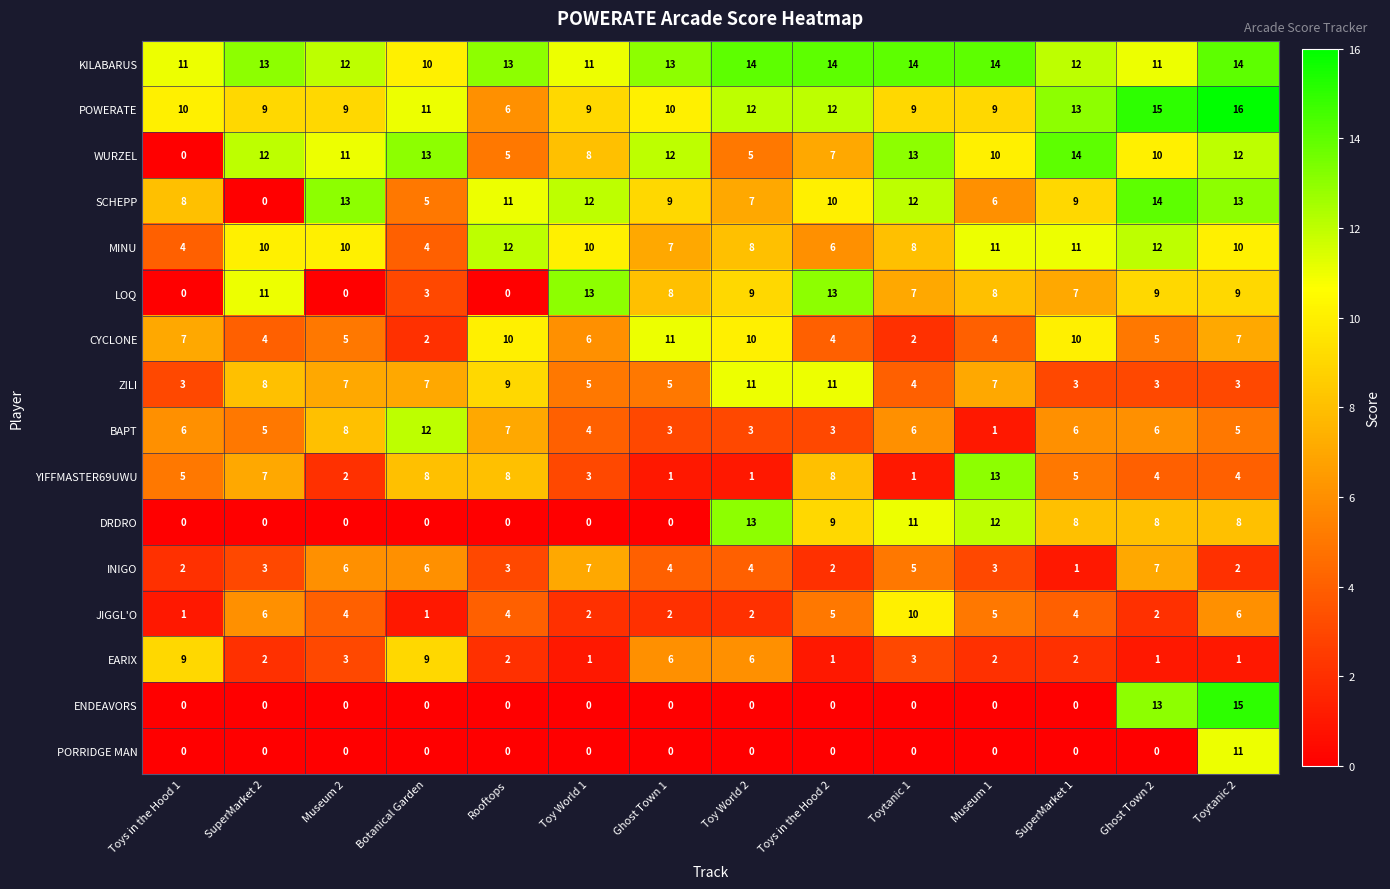

What is the difference between the WURZEL values at Toys in the Hood 2 and Botanical Garden?

6